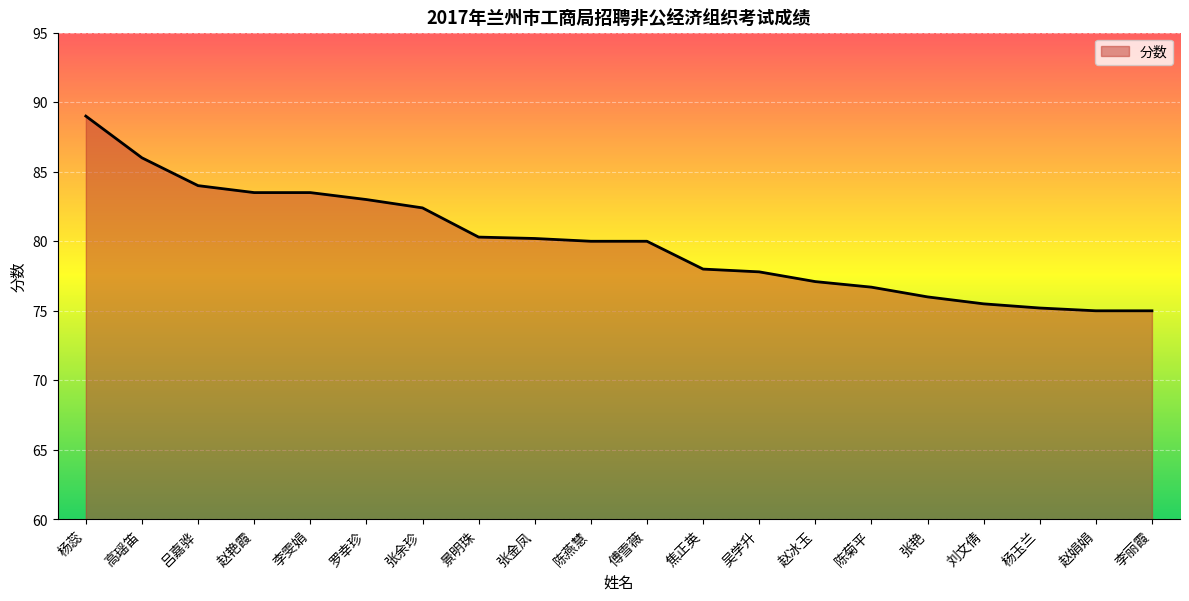

True or false: the data shows 133.8 at 傅雪薇.

False